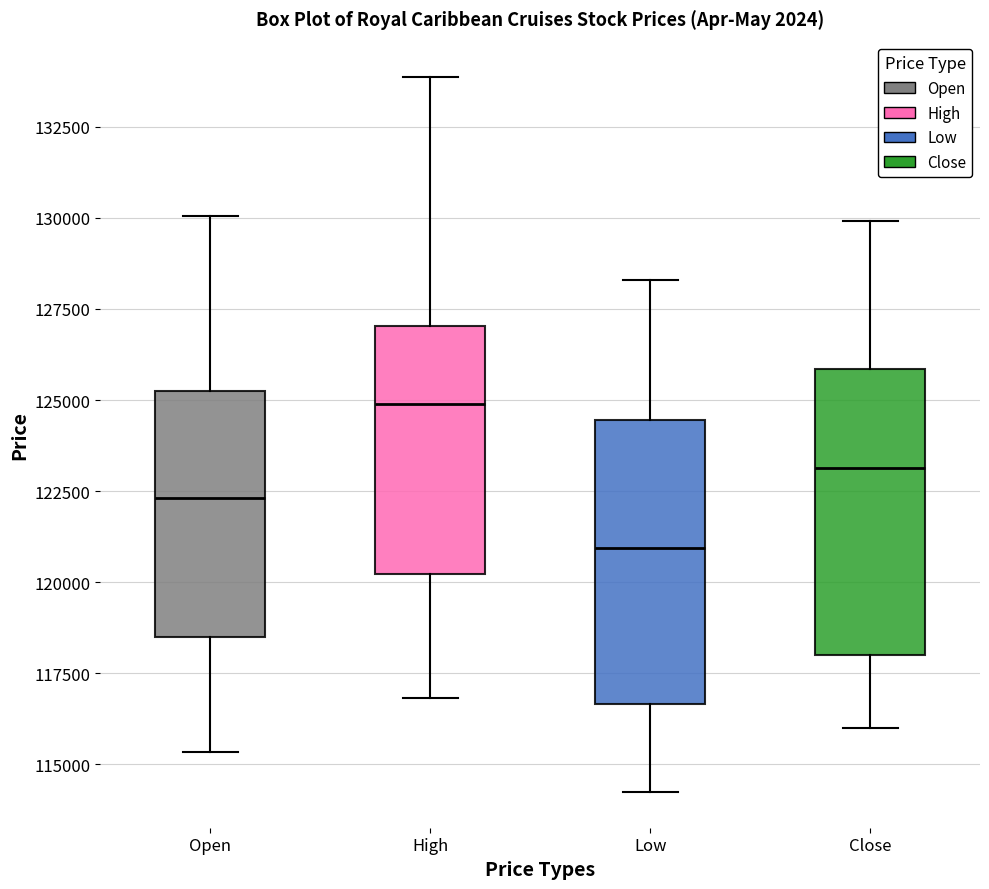

Which box's median line is the lowest?

Low